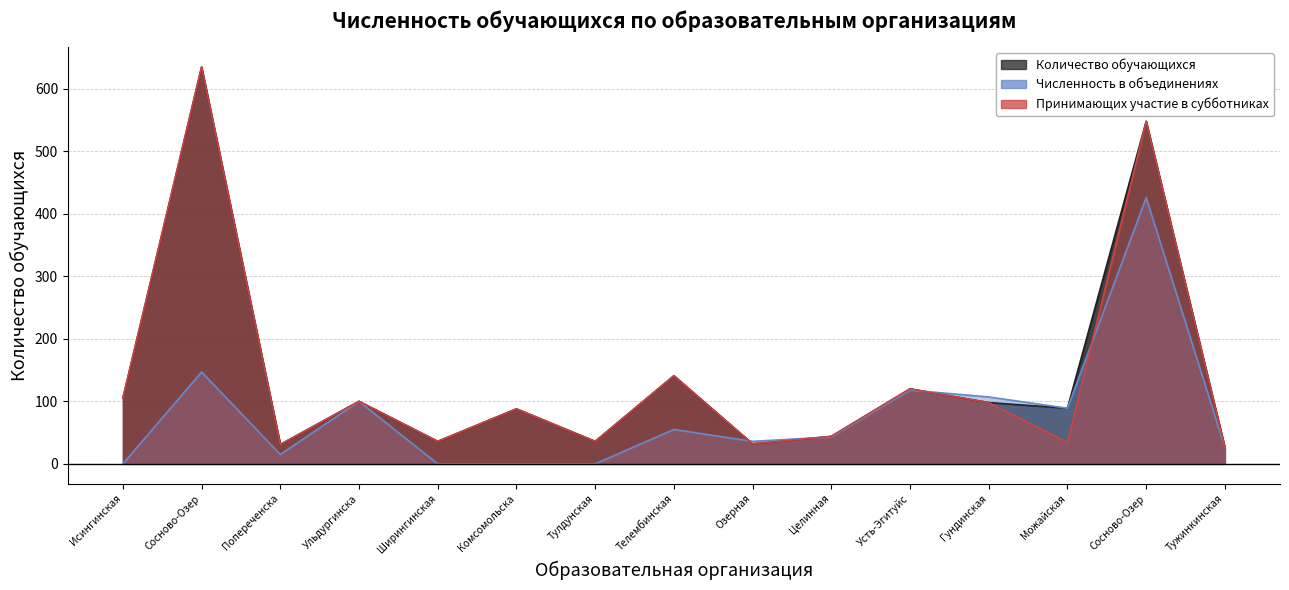

Which series has the largest range (max minus min)?

Количество обучающихся